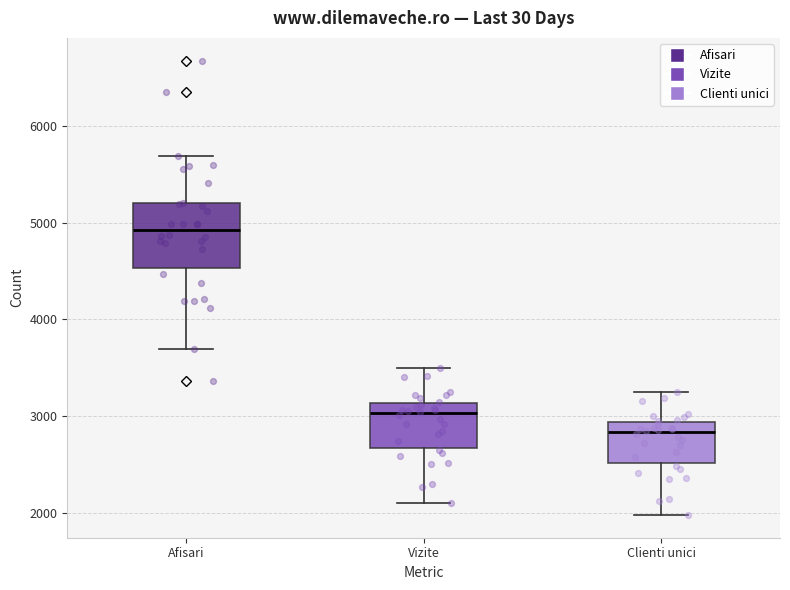

Which box's median line is the highest?

Afisari